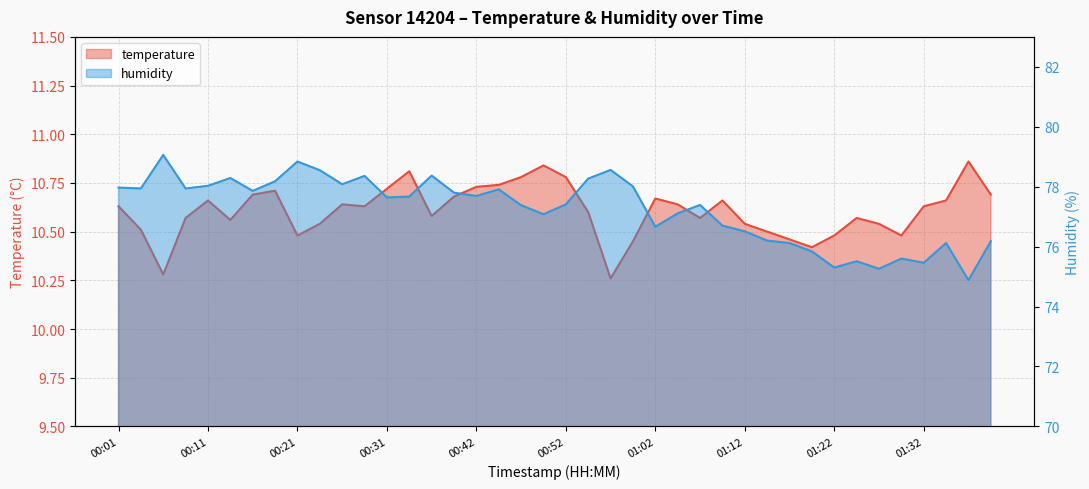

Where is the first local maximum for temperature?

00:11